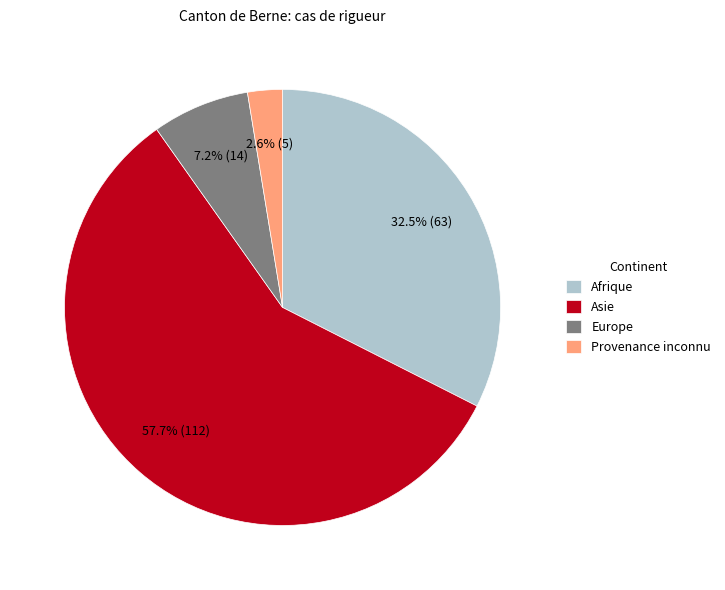

Is it true that Provenance inconnu is 10% of the pie?

False